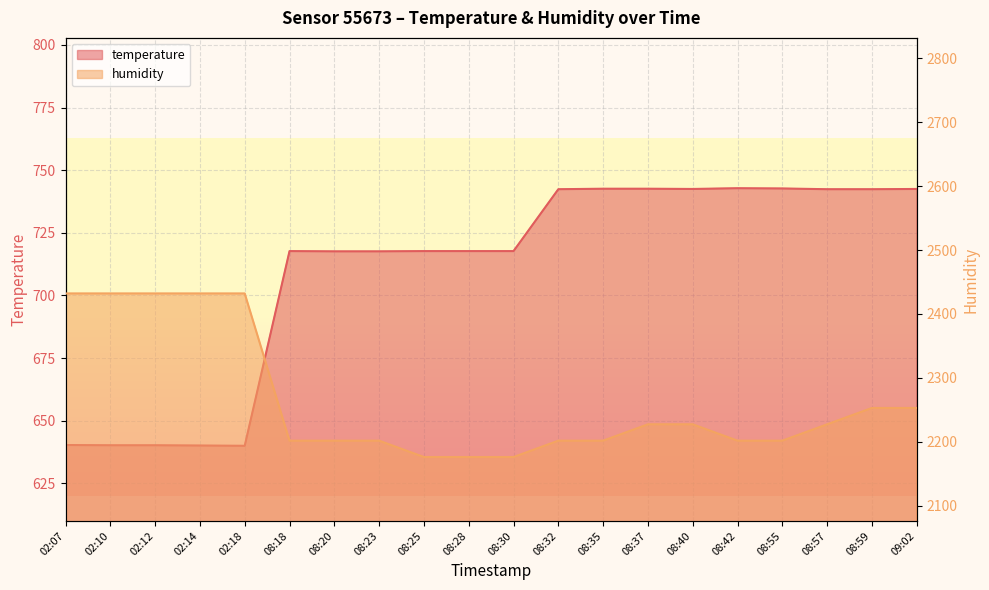

What is the sum of the temperature values at 08:42 and 02:12?

1383.0